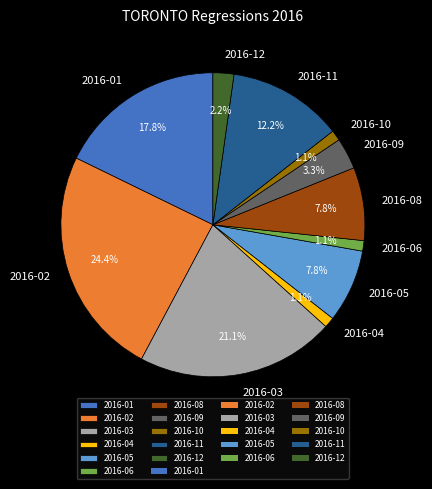

Between 2016-03 and 2016-05, which is larger?

2016-03